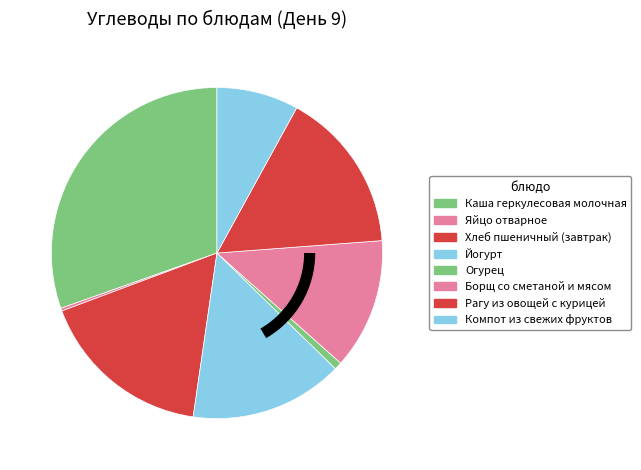

Rank the categories by value from lowest to highest.

Яйцо отварное, Огурец, Компот из свежих фруктов, Борщ со сметаной и мясом, Йогурт, Рагу из овощей с курицей, Хлеб пшеничный (завтрак), Каша геркулесовая молочная